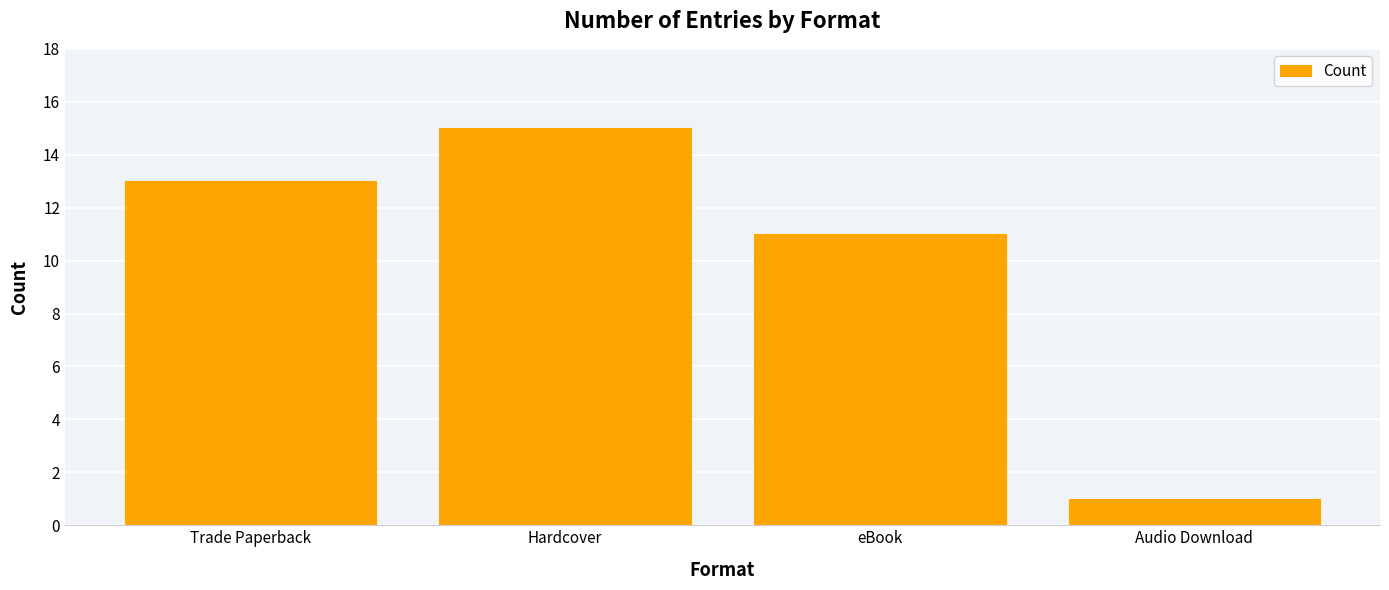

Rank the categories by value from highest to lowest.

Hardcover, Trade Paperback, eBook, Audio Download